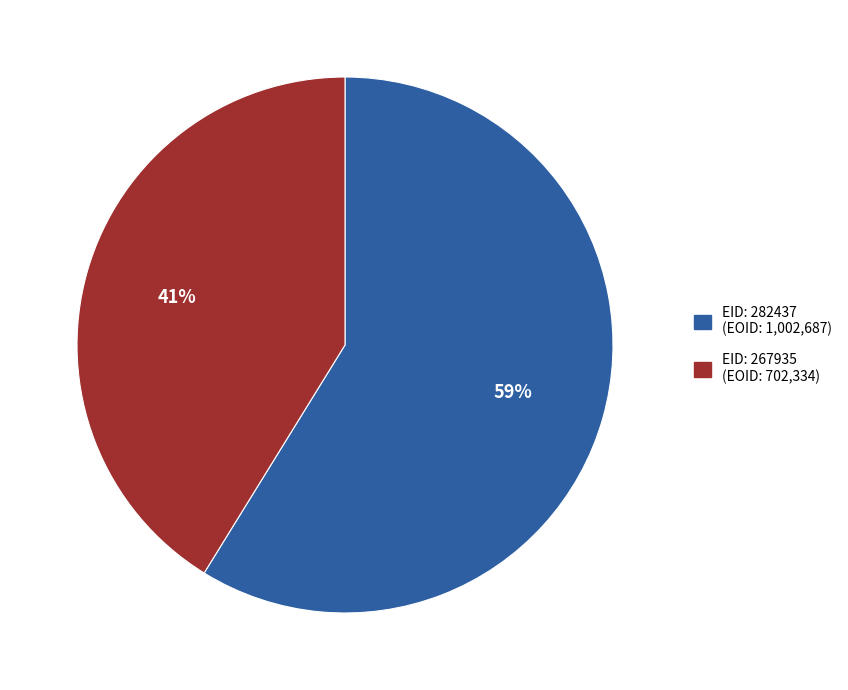

To the nearest percent, what is the difference between the largest and smallest slice percentages?

18%